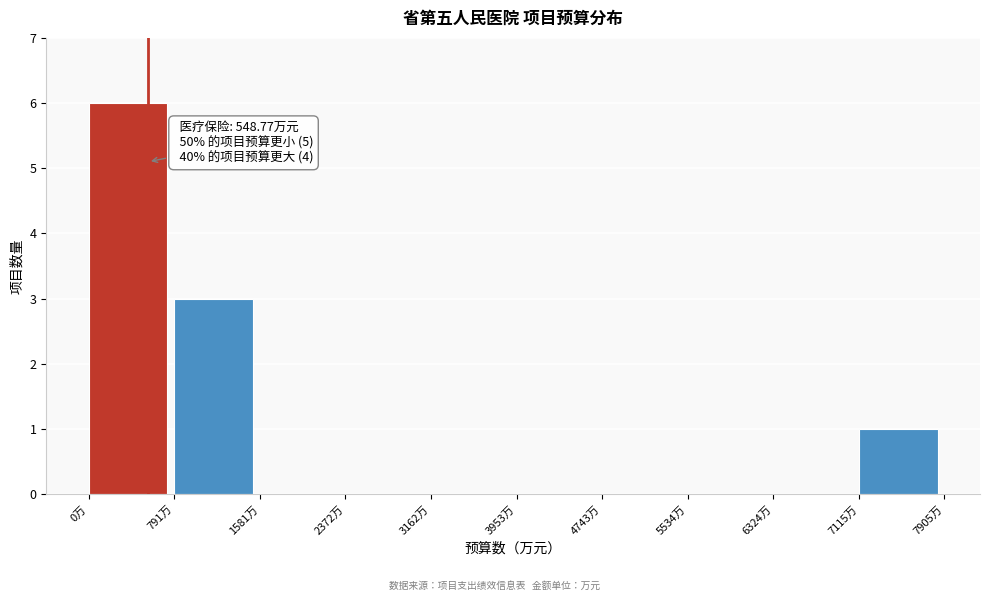

Over which range of the x-axis is the bar tallest?

0 to 800